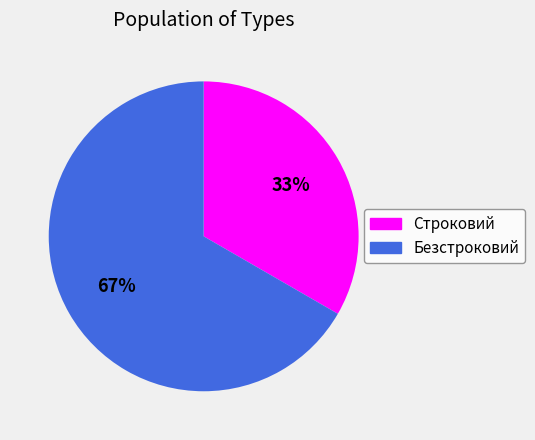

What percentage is the Строковий slice, to the nearest percent?

33%